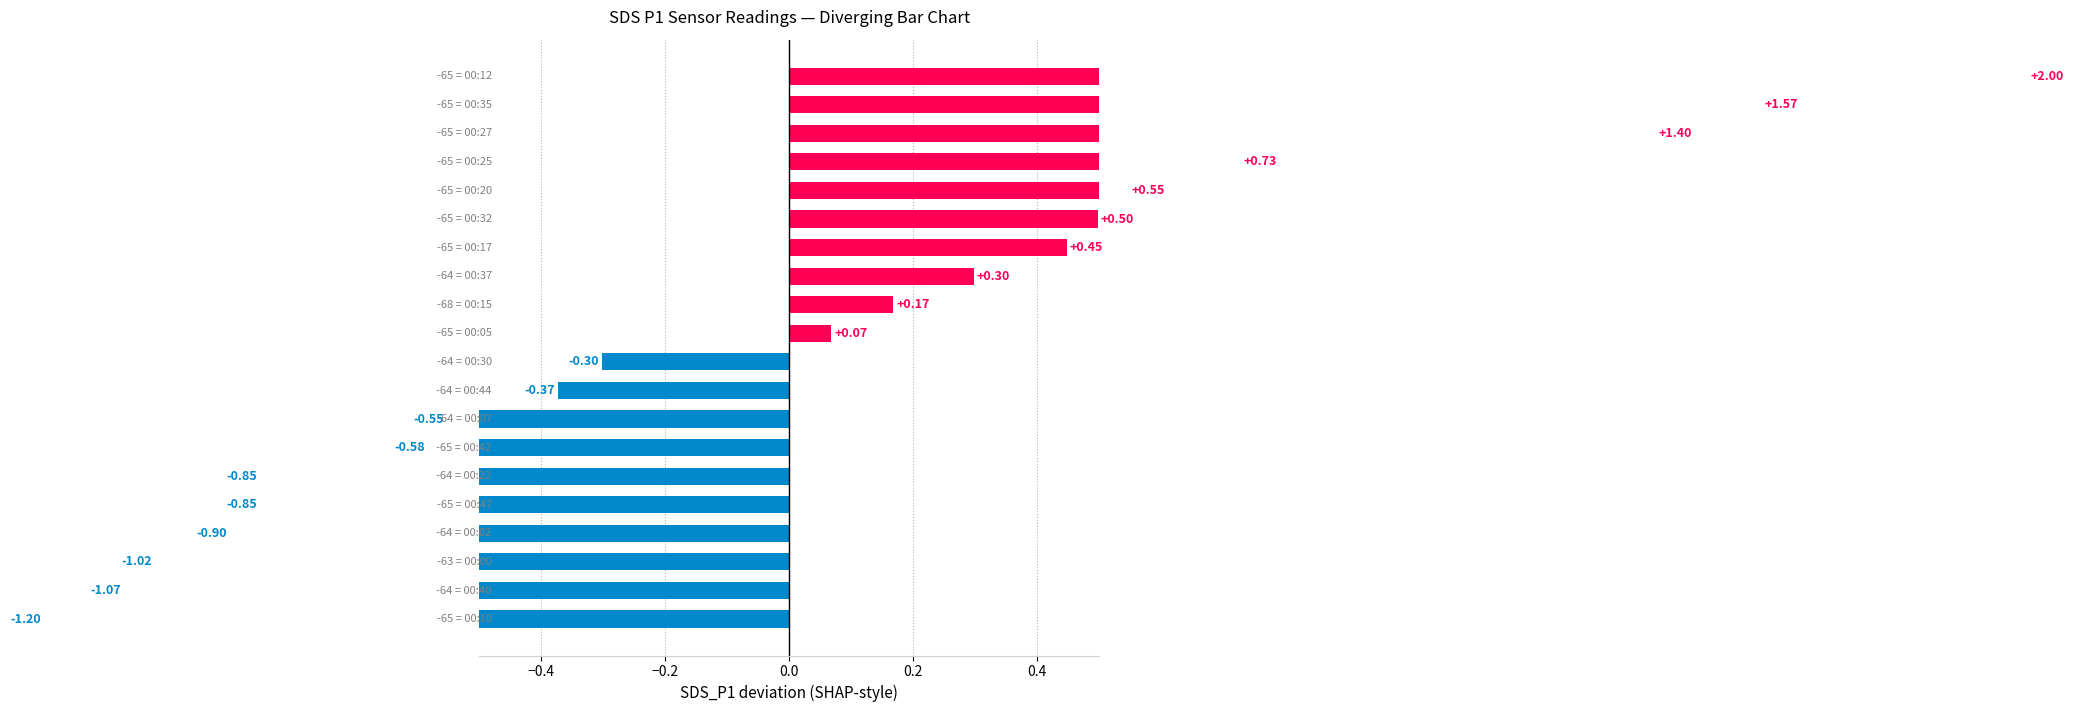

What is the change in value from 00:10 to 00:47?

+0.3